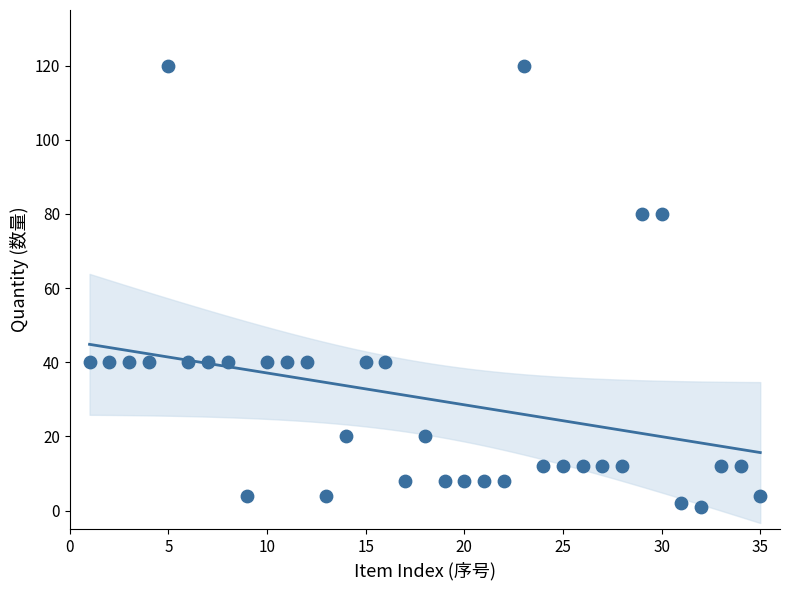

What is the range of X values (max minus min)?

34